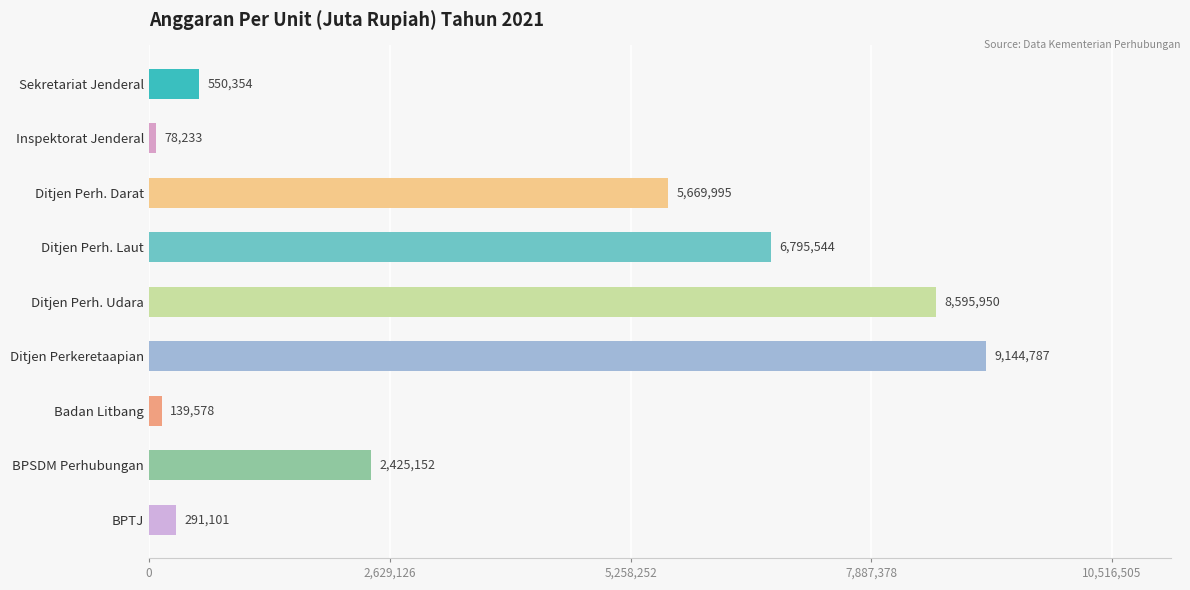

The chart shows a value of 4144695 at BPSDM Perhubungan. True or false?

False